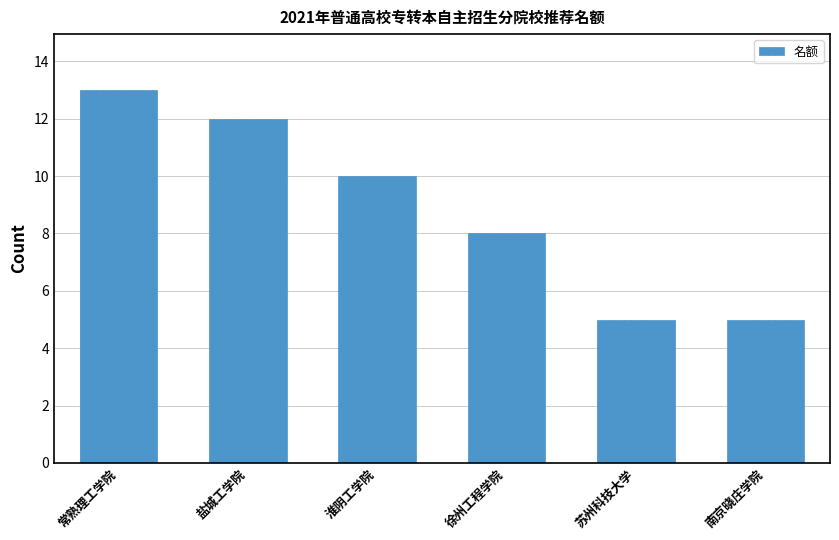

What value does the data have at 徐州工程学院?

8